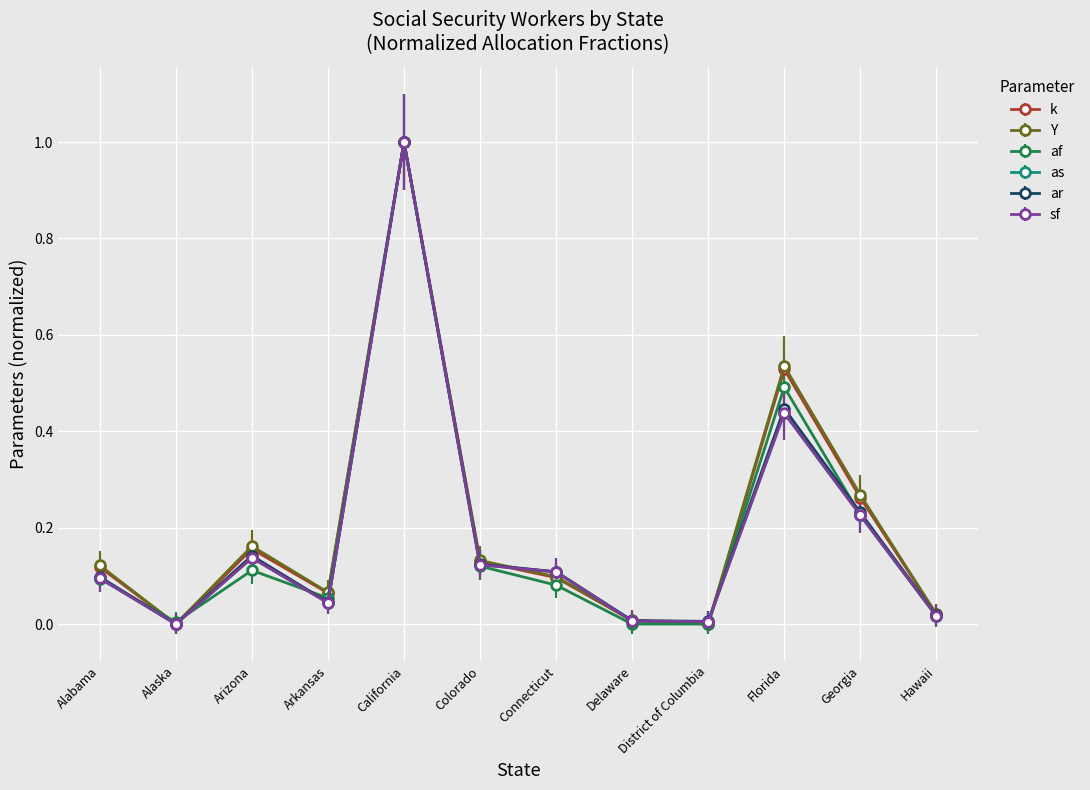

What is the total value across all series at Connecticut?

0.6